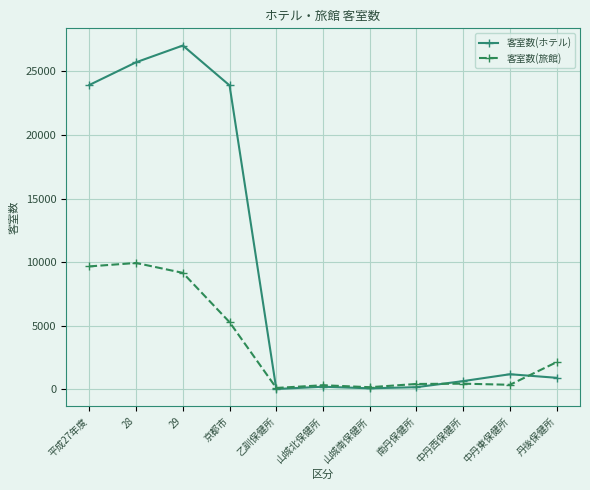

In 客室数(旅館), how many points are lower than both neighbors (excluding endpoints)?

3